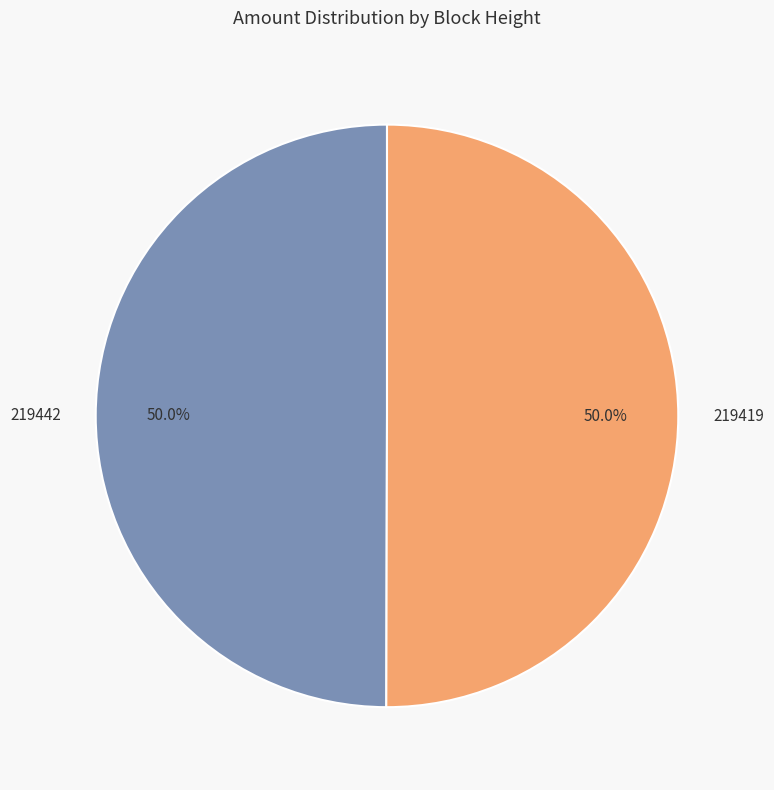

To the nearest percent, what is the difference between the largest and smallest slice percentages?

0%